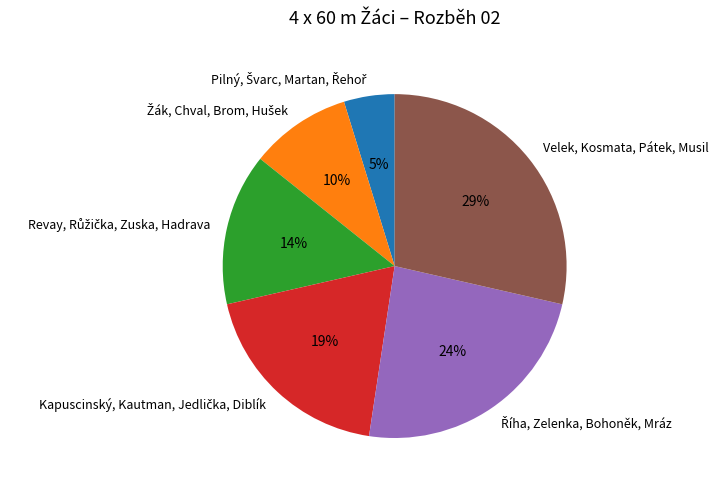

Does any single category account for the majority?

No